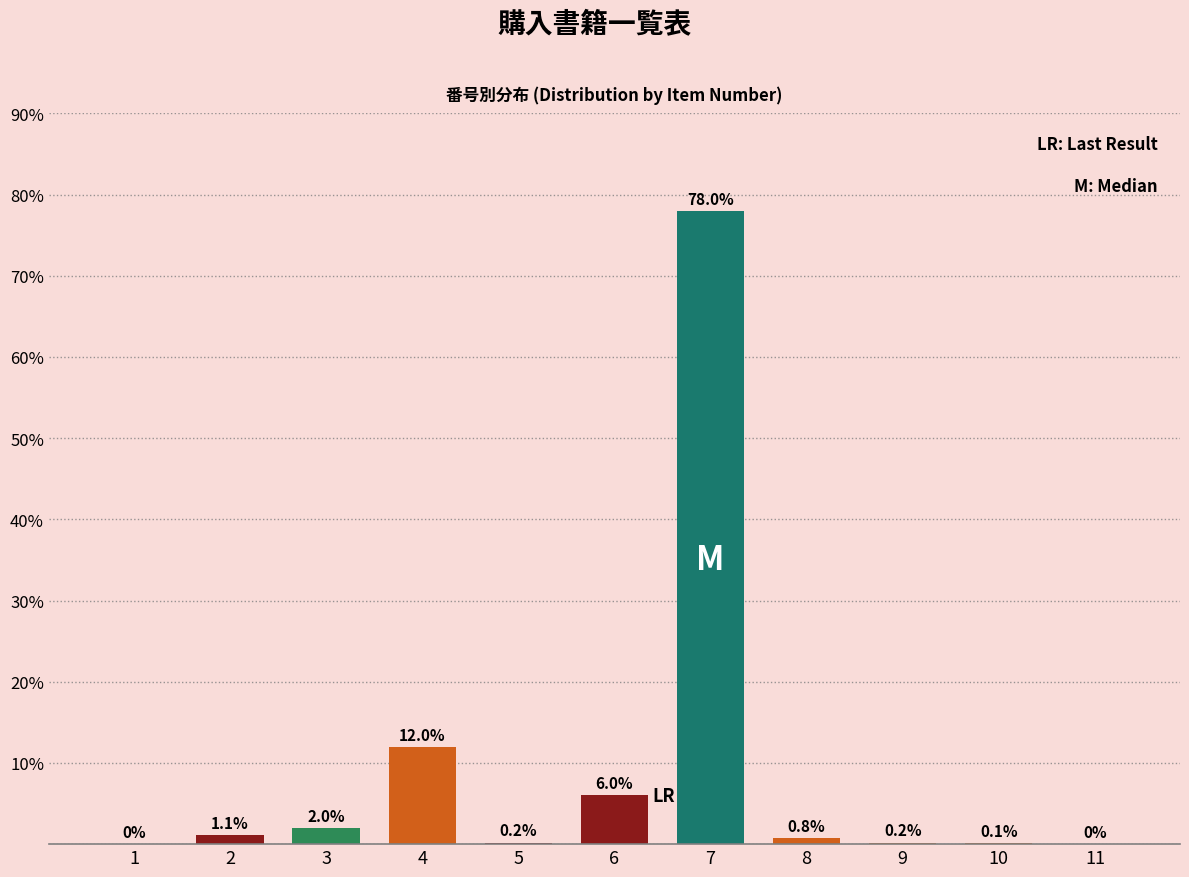

Reading left to right, transcribe all the data shown in this chart.

1=0.0	2=1.1	3=2.0	4=12.0	5=0.2	6=6.0	7=78.0	8=0.8	9=0.2	10=0.1	11=0.0